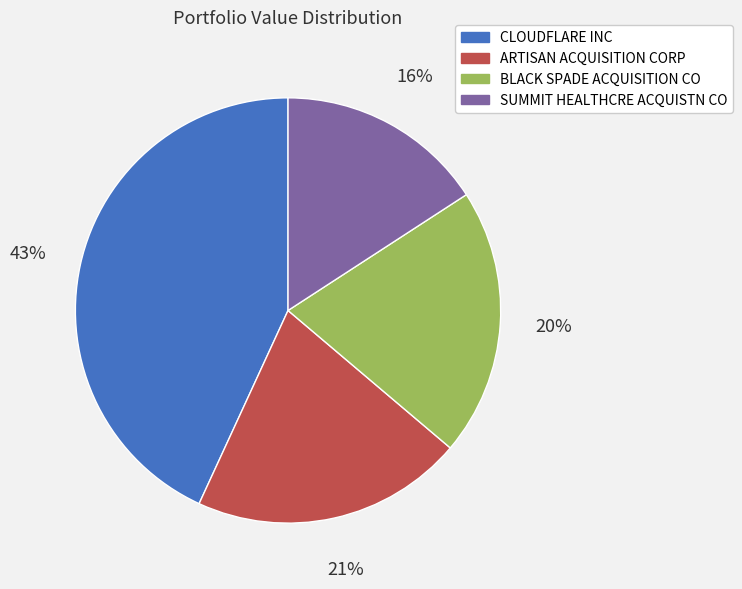

How many segments does this pie chart have?

4